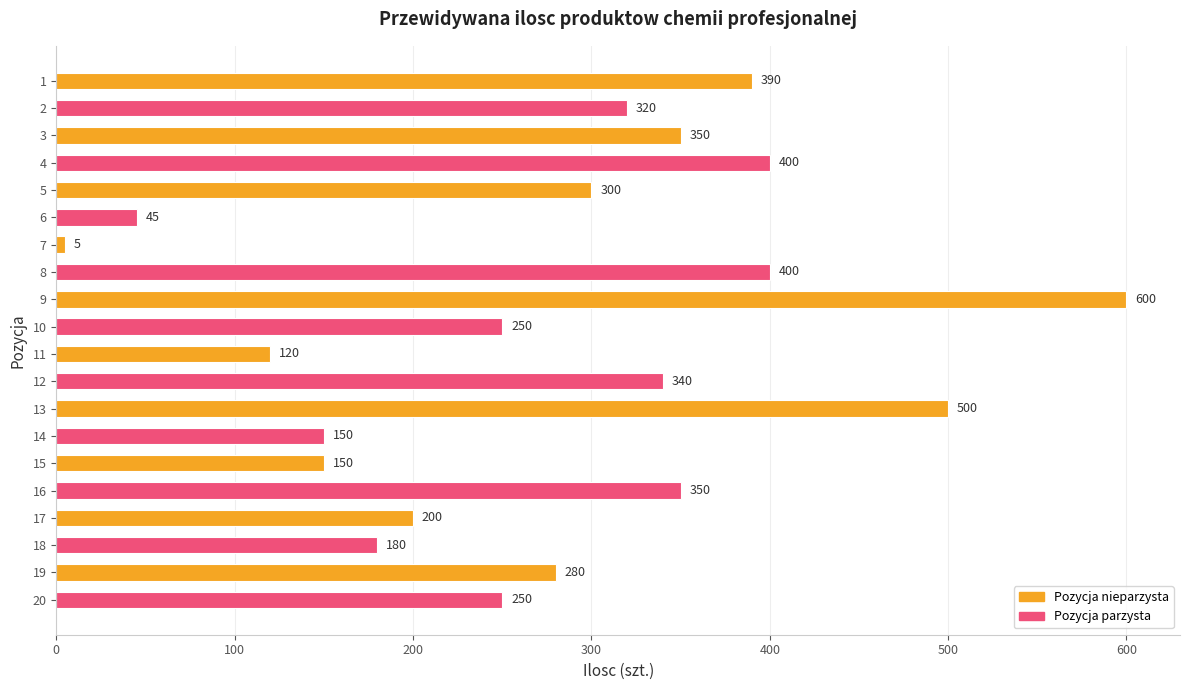

What is the minimum value shown in the chart?

5